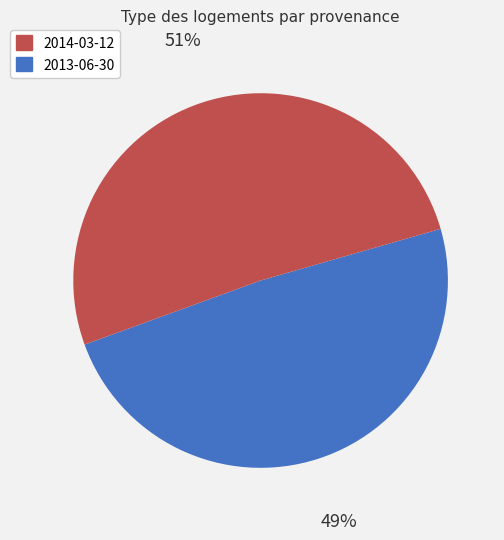

Is there any slice that represents more than half of the pie?

Yes